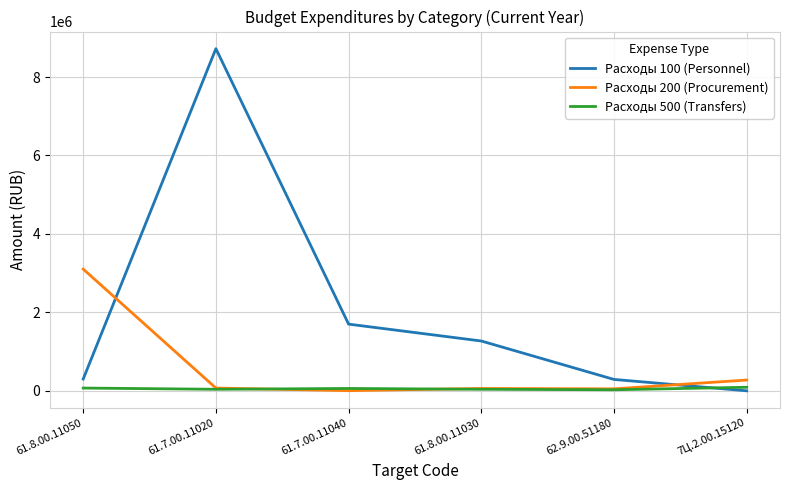

At which category does Расходы 100 (Personnel) reach its first local peak?

61.7.00.11020